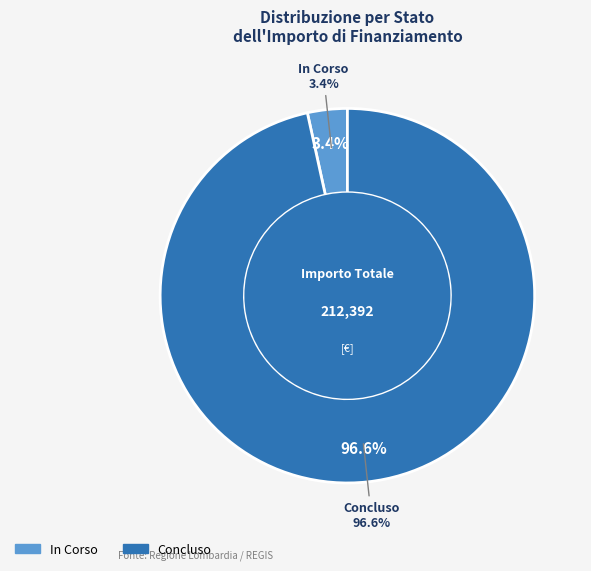

To the nearest percent, what portion does 20 represent?

3%